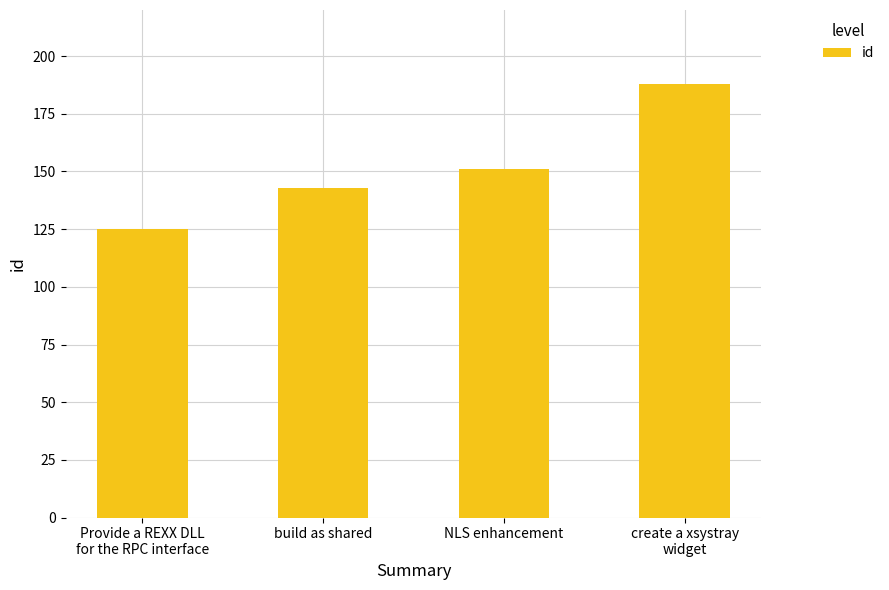

What is the difference between the maximum and minimum values?

63